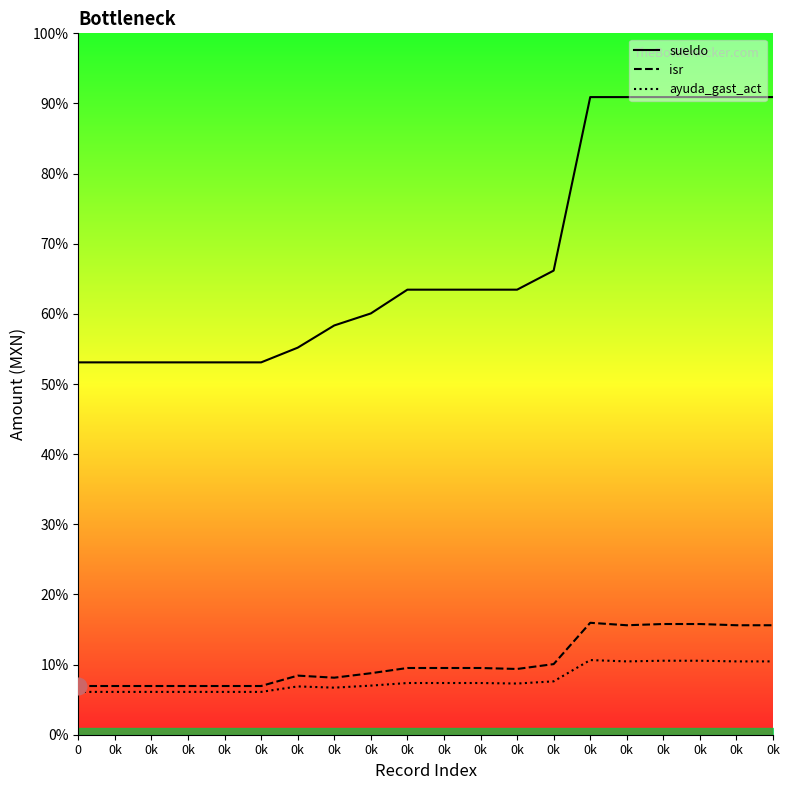

Where is isr nearest to the value 2460?

0k